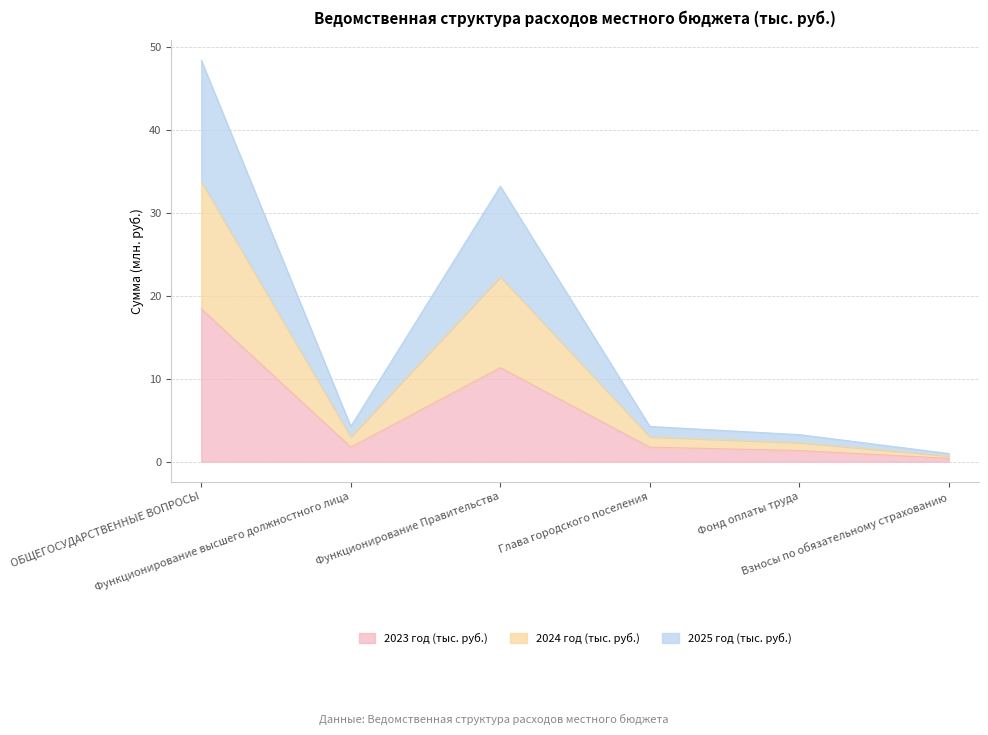

Read the 2023 год (тыс. руб.) value at Фонд оплаты труда.

1.3